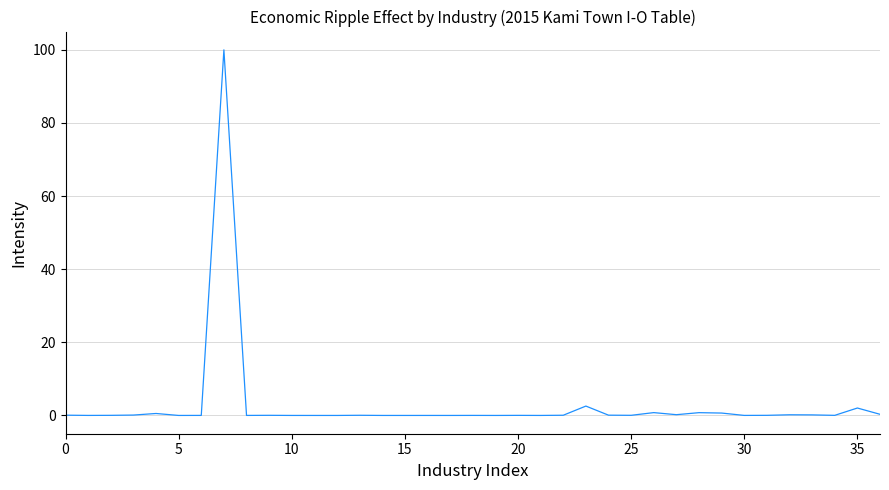

What is the maximum value shown in the chart?

100.0